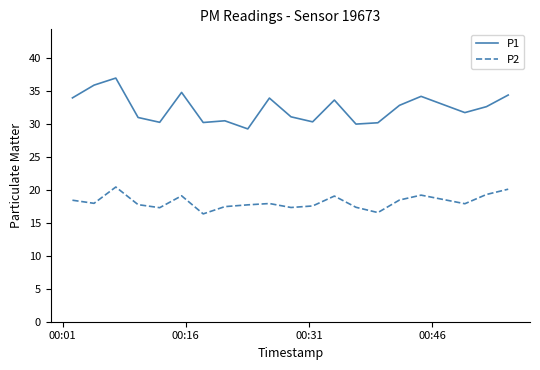

Which series has the largest total across all categories?

P1